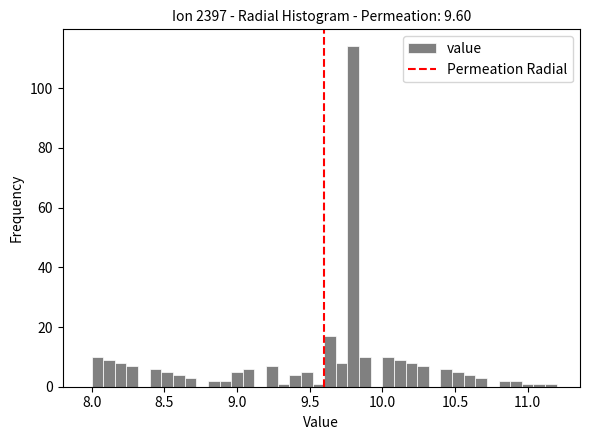

Read against the x-axis, roughly where is the centre of the tallest bar?

9.80